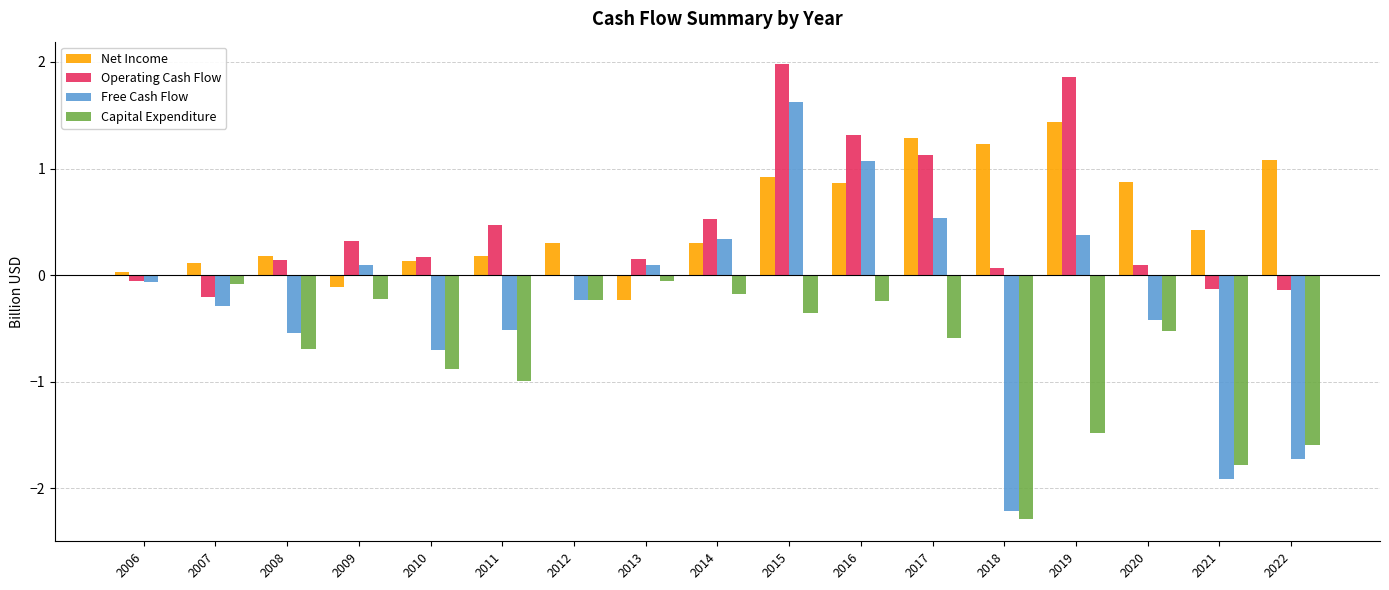

At which category does the chart reach its peak across all series?

2015